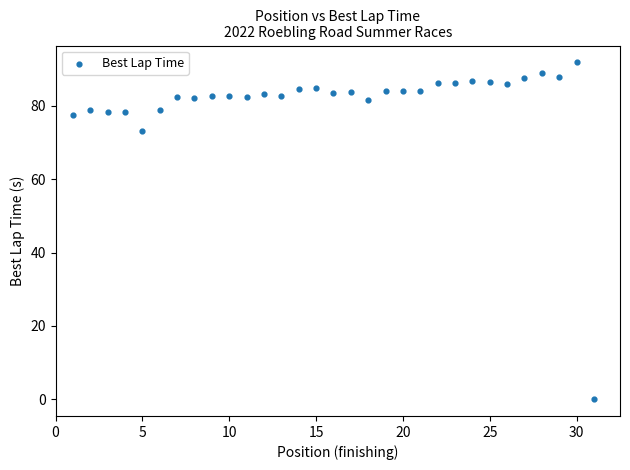

What is the range of X values (max minus min)?

30.0